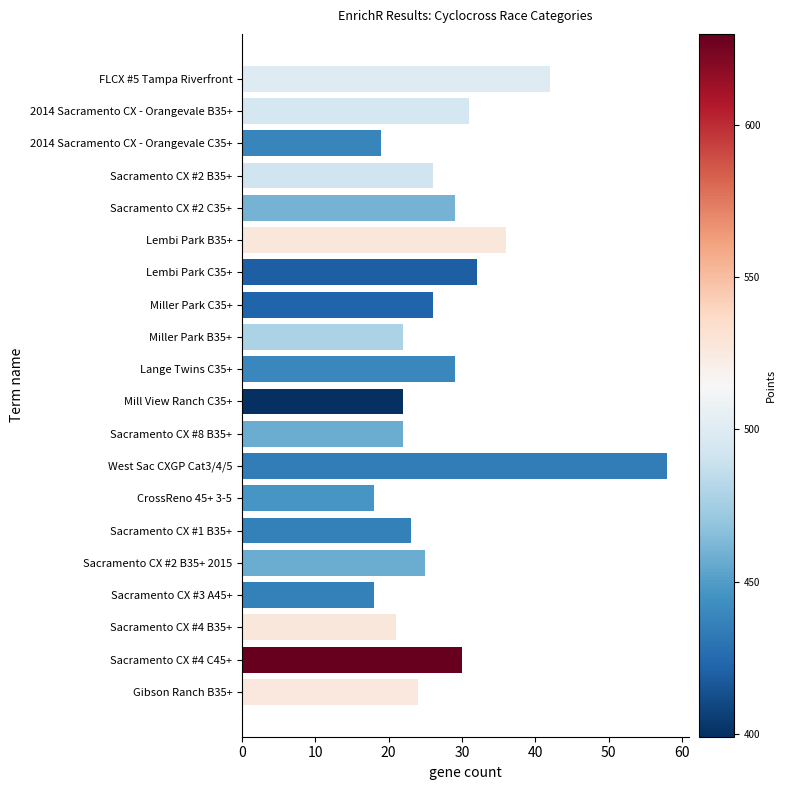

The value at Mill View Ranch C35+ is 11. True or false?

False